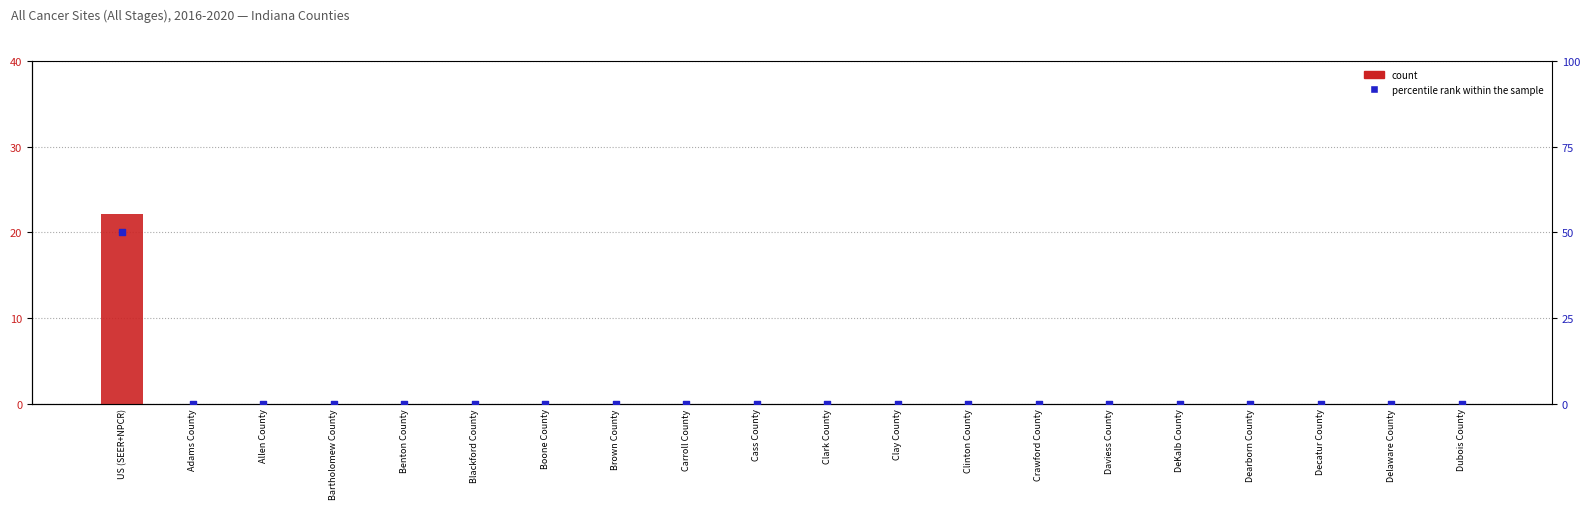

Which series has the widest spread of Y values?

percentile rank within the sample